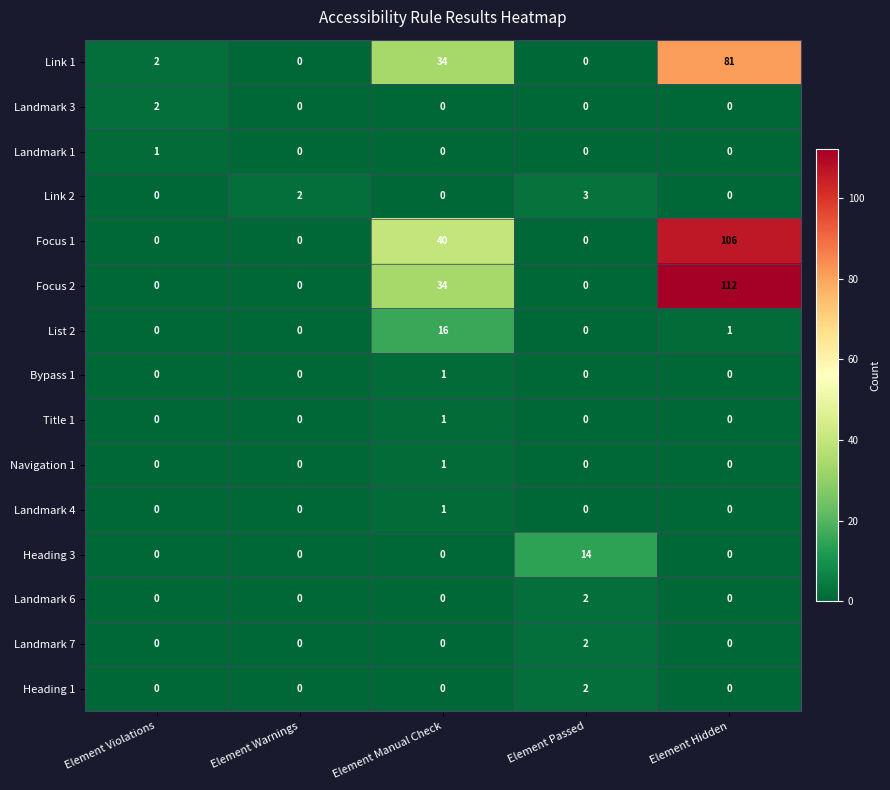

What is the greatest value displayed?

112